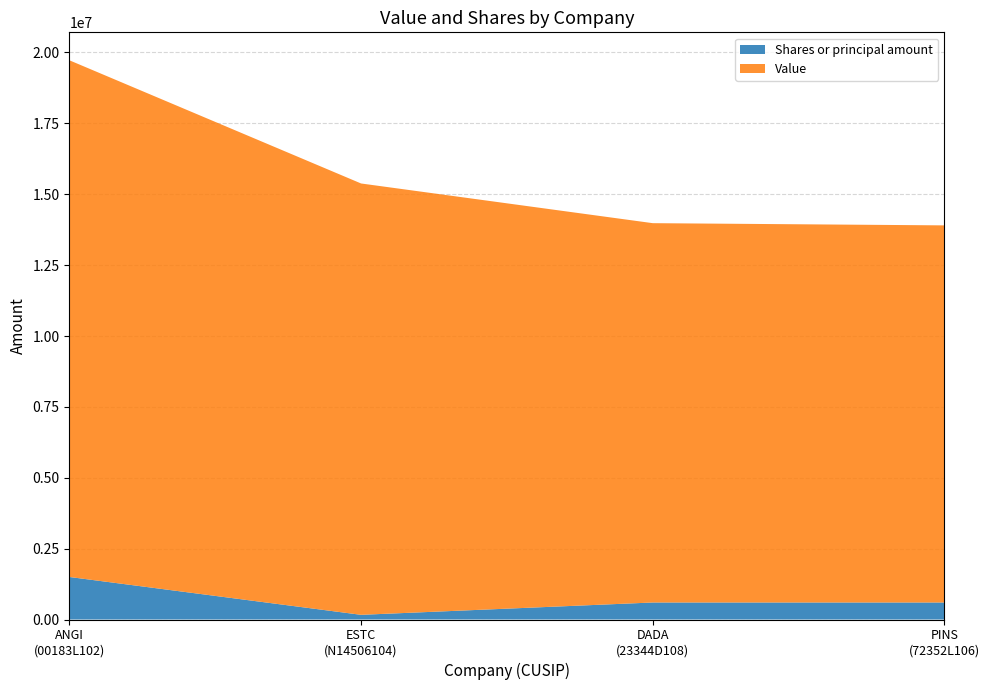

Reading left to right, transcribe all the data shown in this chart.

Shares or principal amount: 1500000	165000	600000	600000
Value: 18225000	15215000	13380000	13302000